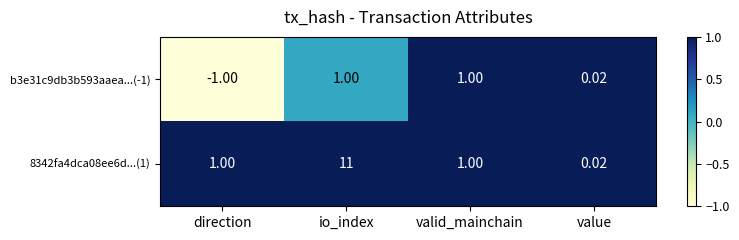

Is the value of b3e31c9db3b593aaea...(-1) at direction greater than the value of 8342fa4dca08ee6d...(1) at value?

No